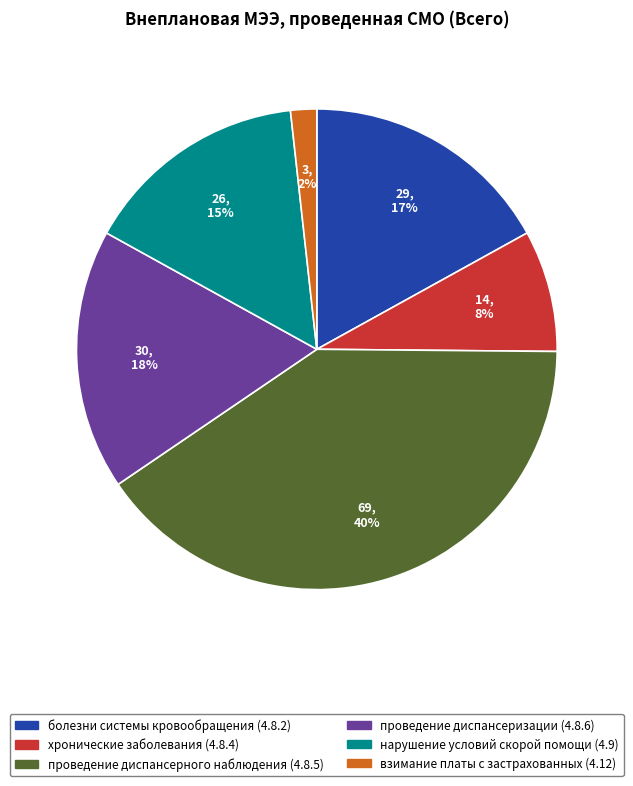

Is there any slice that represents more than half of the pie?

No